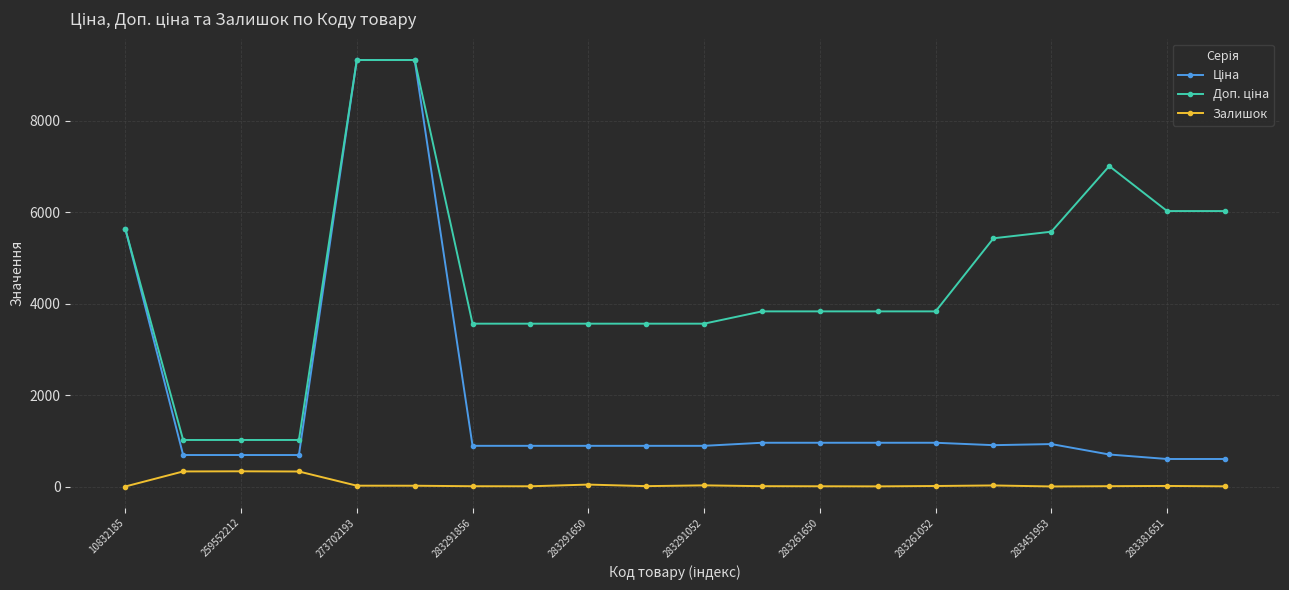

Is it true that Залишок equals 6.0 at 283261650?

True